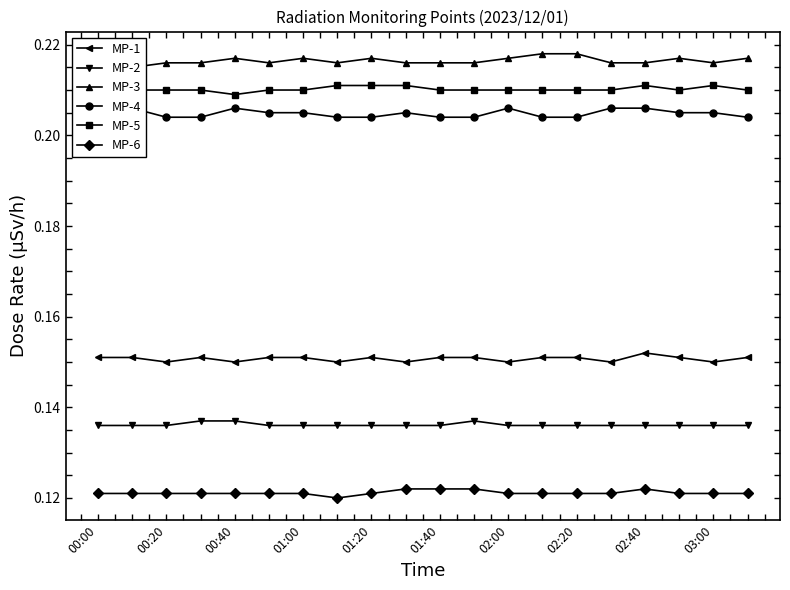

Which series has the largest total across all categories?

MP-3